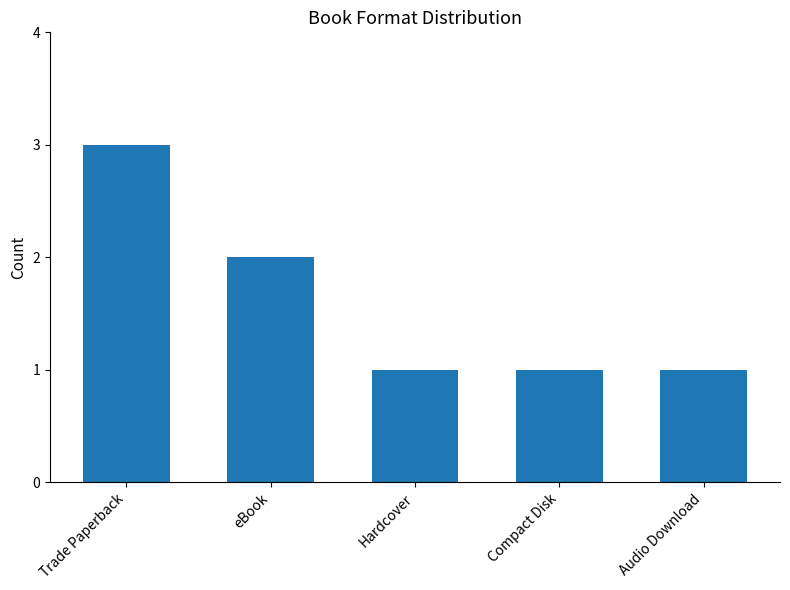

What is the change in value from Trade Paperback to Hardcover?

-2